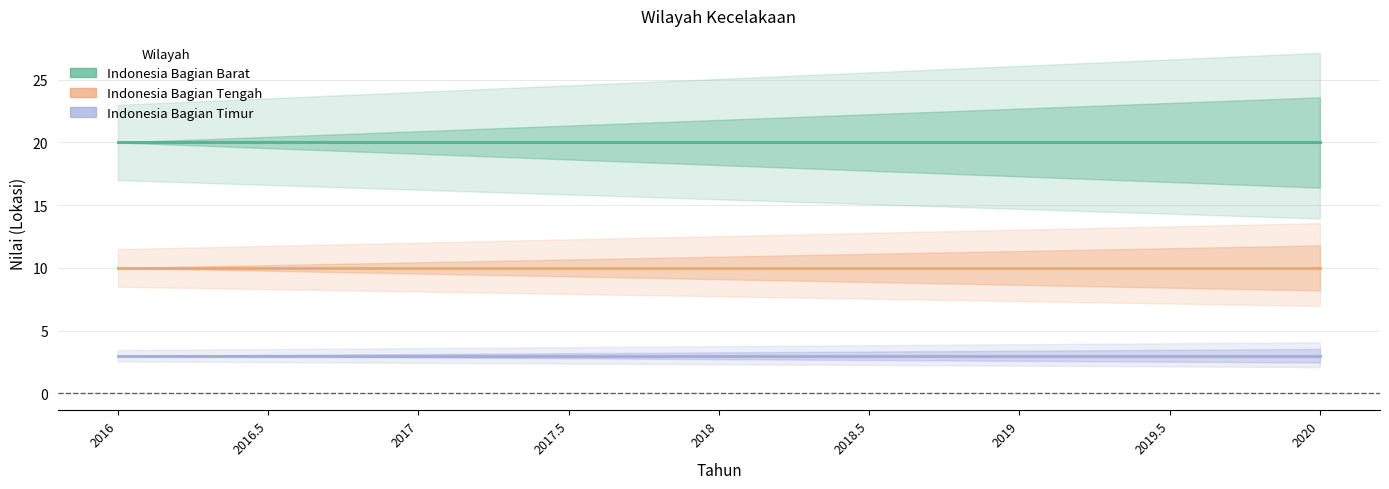

Which series has the widest spread of values?

Indonesia Bagian Barat